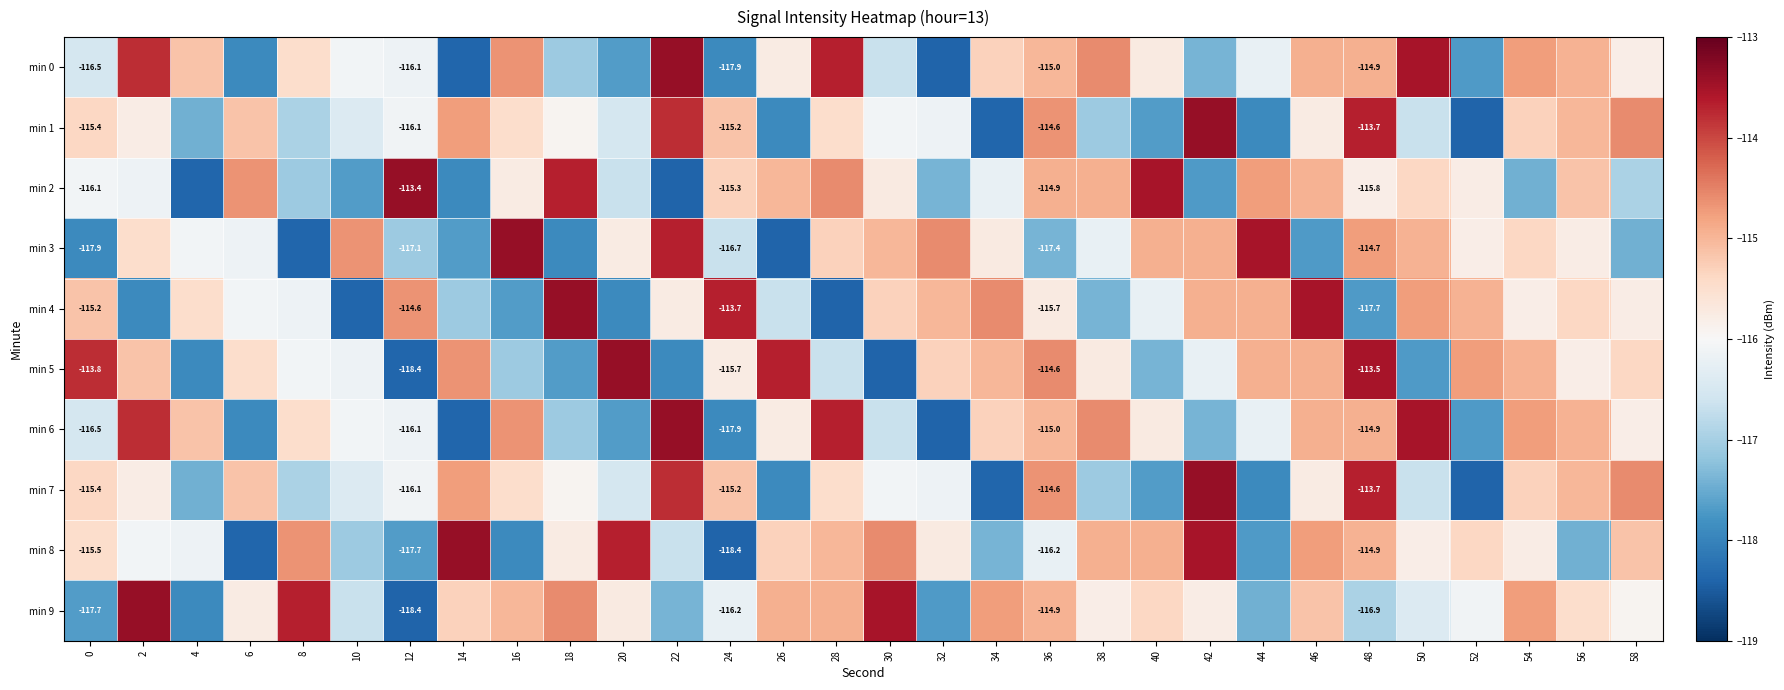

What is the difference between the highest and lowest values at 30?

4.9